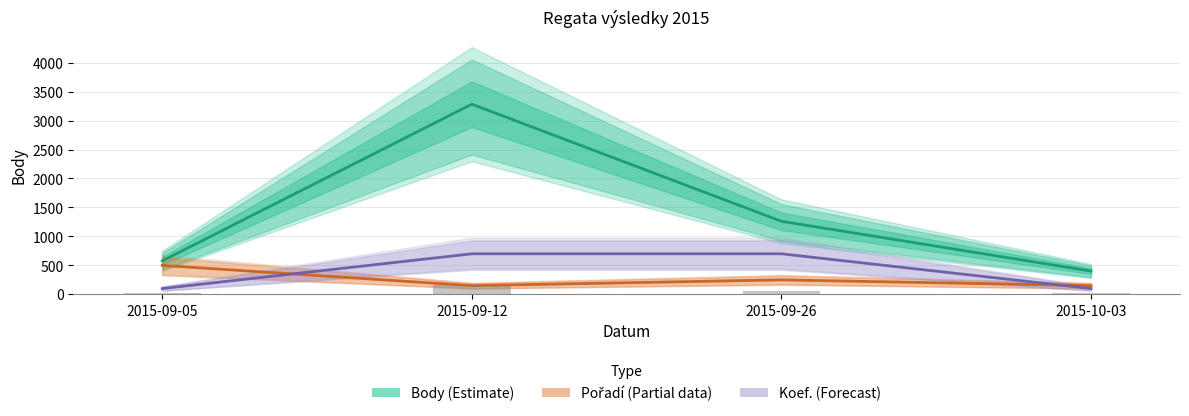

Reading left to right, transcribe all the data shown in this chart.

Body (Estimate): 578	3283	1261	402
Pořadí (Partial): 500	150	250	150
Koef. (Forecast): 100	700	700	100